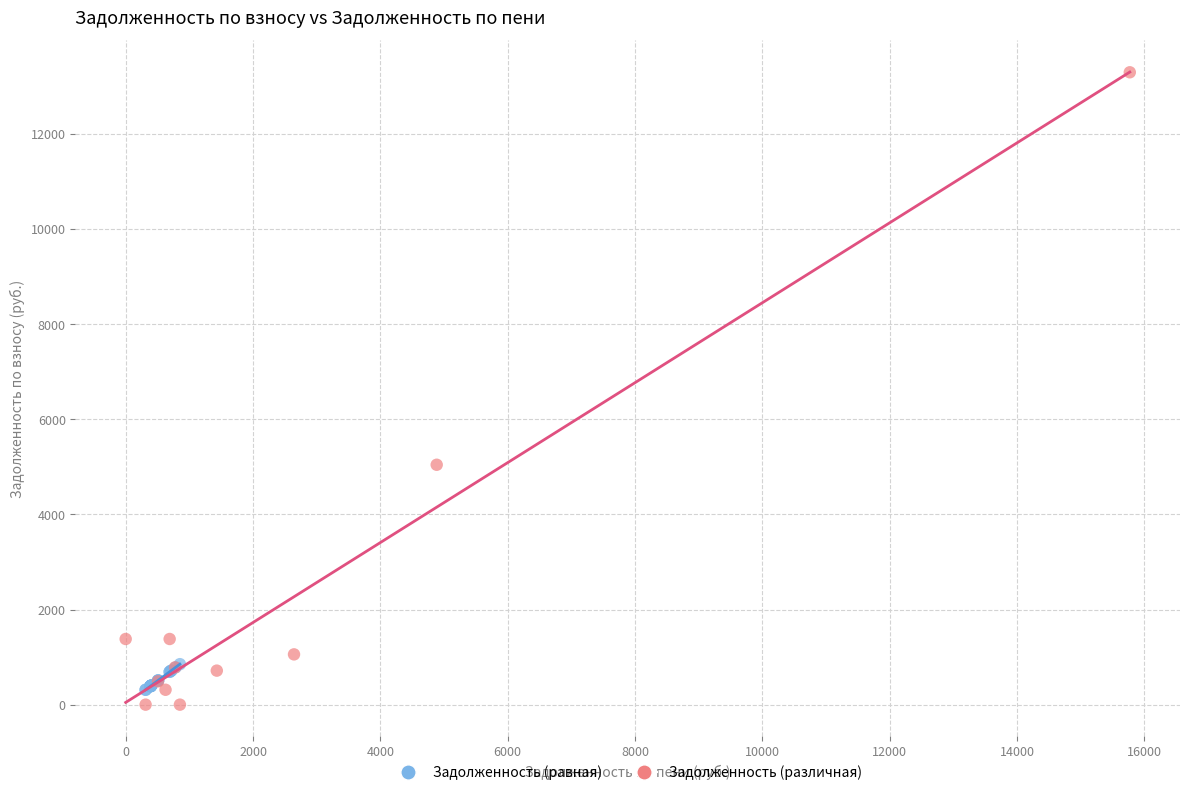

What are all the series names shown in the legend?

Задолженность (равная), Задолженность (различная)